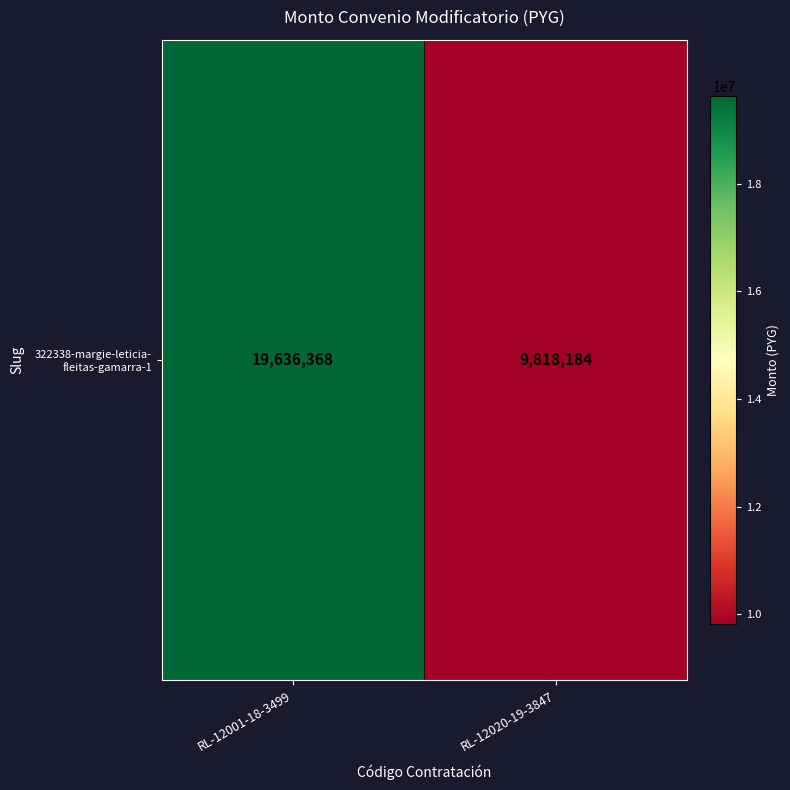

Reading left to right, transcribe all the data shown in this chart.

RL-12001-18-3499=19636368	RL-12020-19-3847=9818184